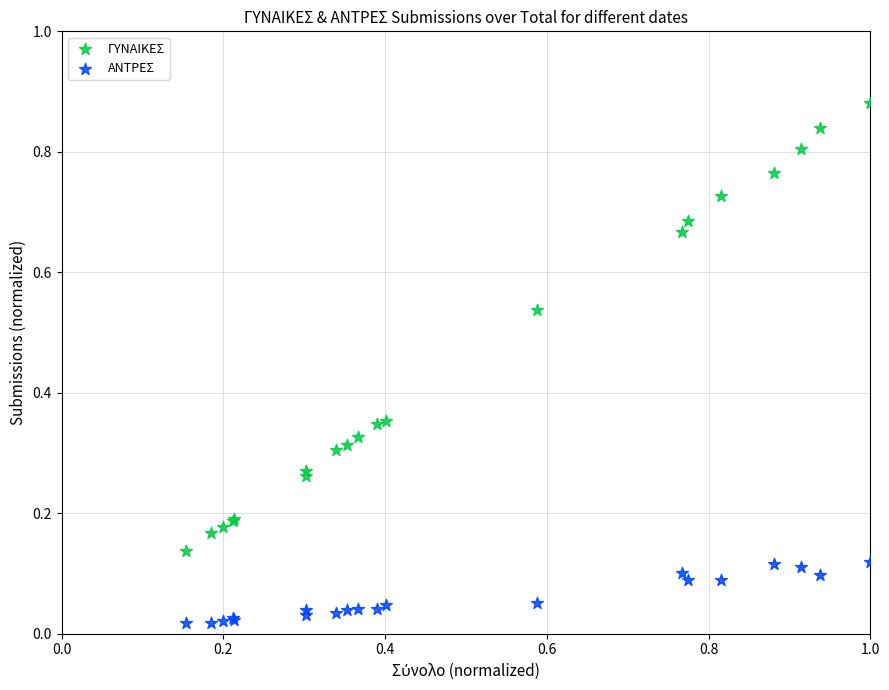

Which series has the largest Y range (max minus min)?

ΓΥΝΑΙΚΕΣ